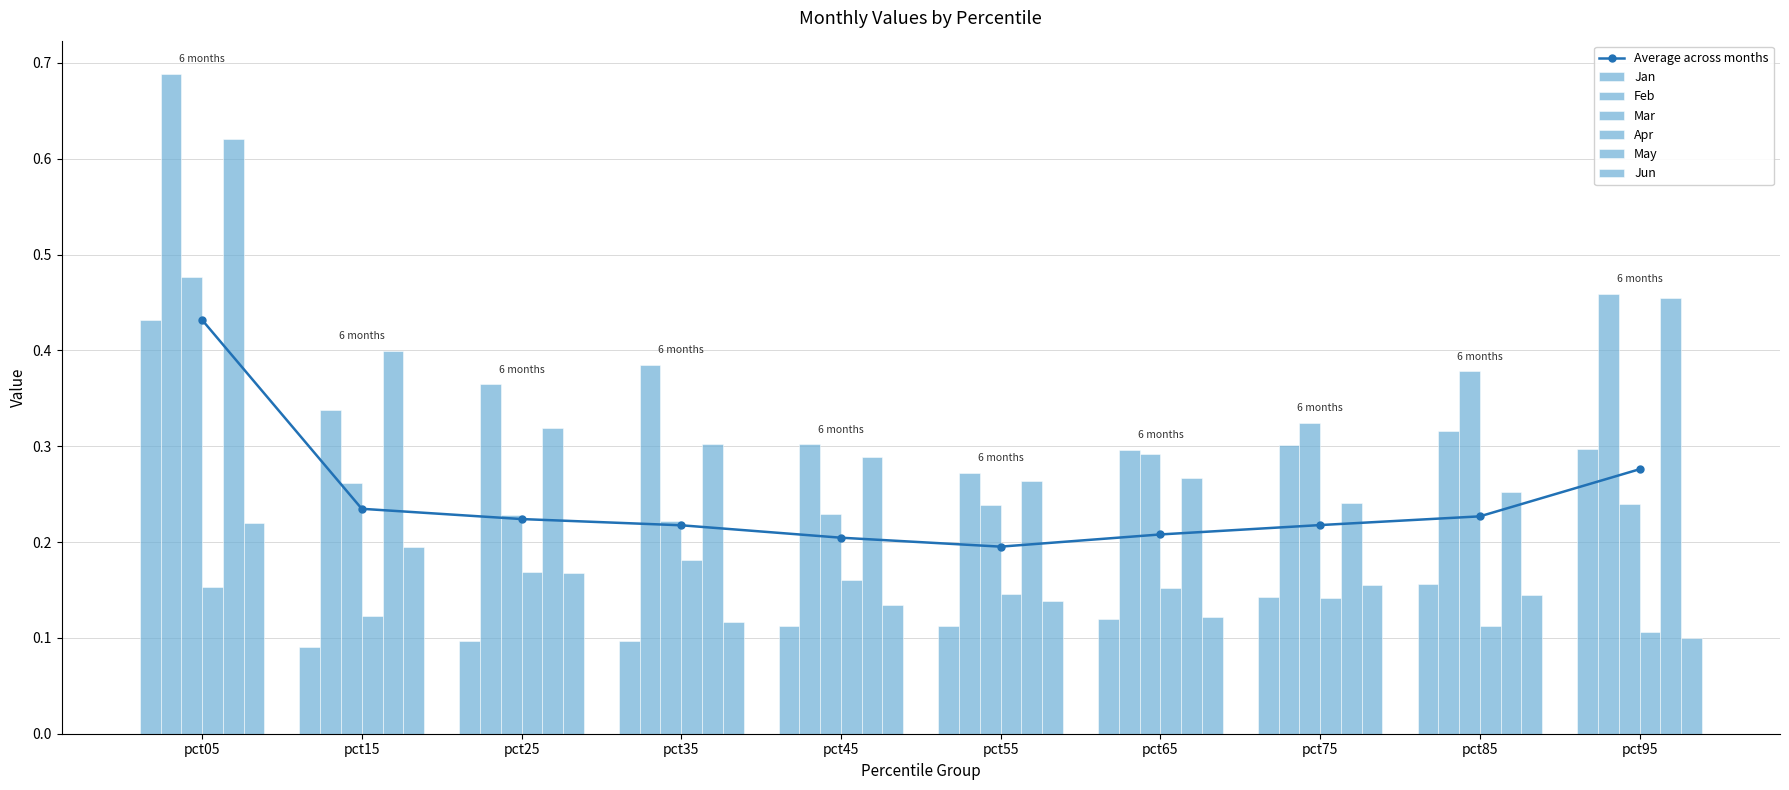

Count the Apr values in the range 0 to 1.

10